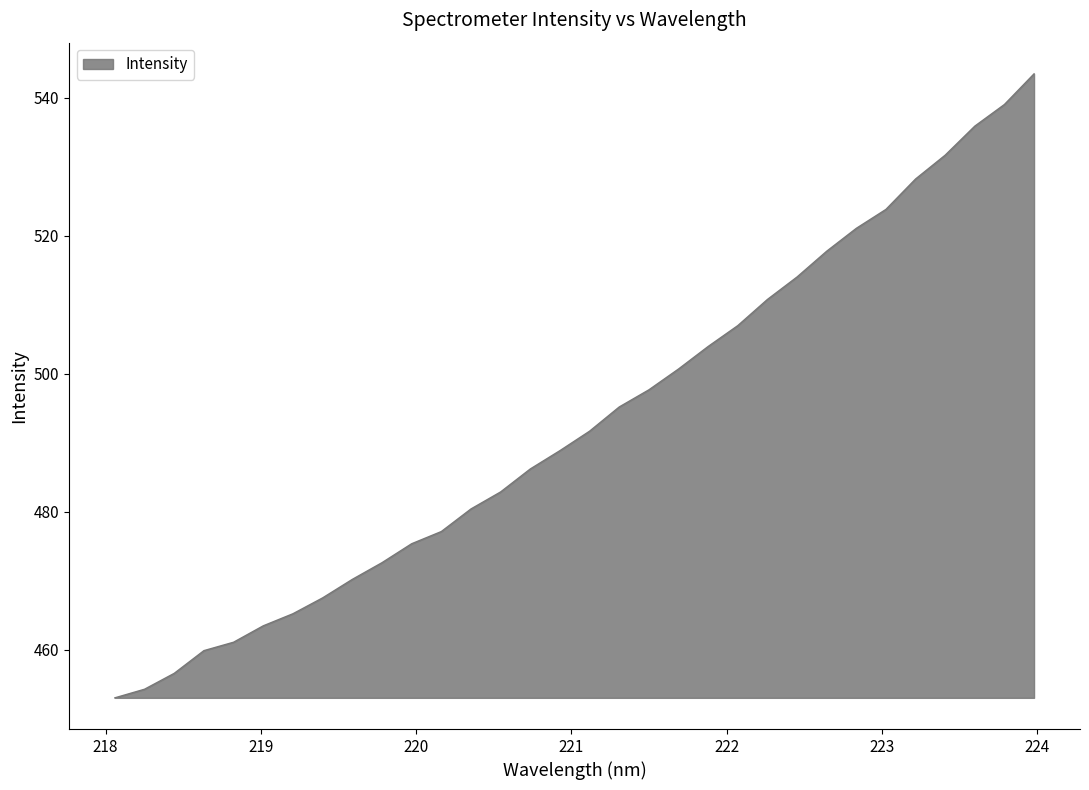

What is the smallest value displayed?

453.0